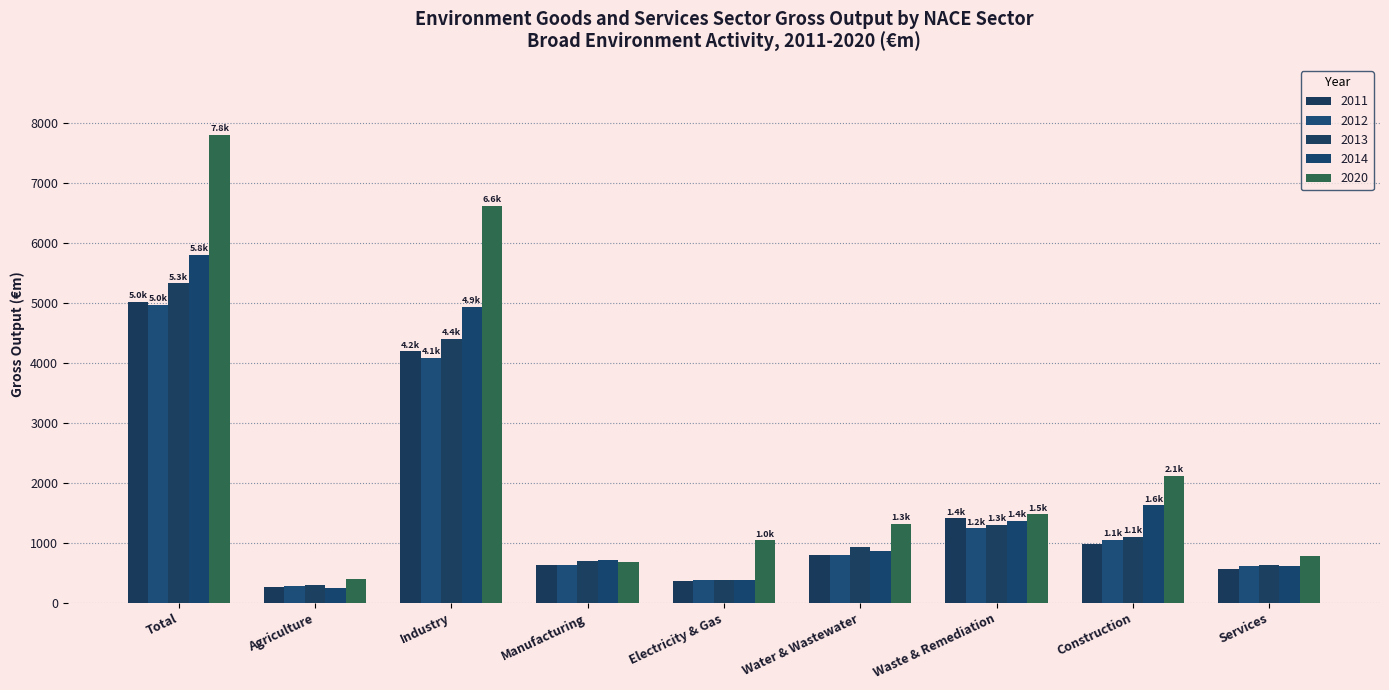

What position from the left is Electricity & Gas?

5